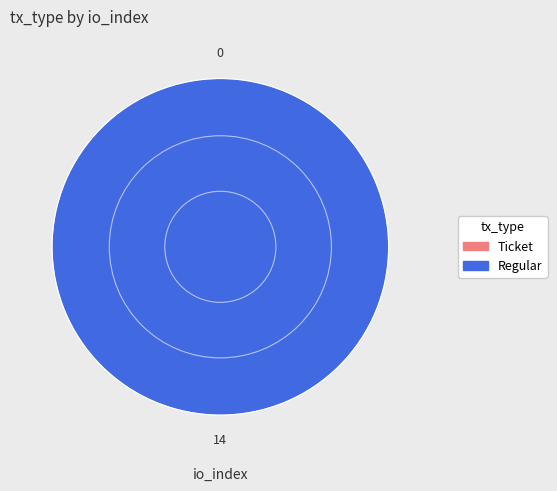

What is the change in value from Ticket to Regular?

+14